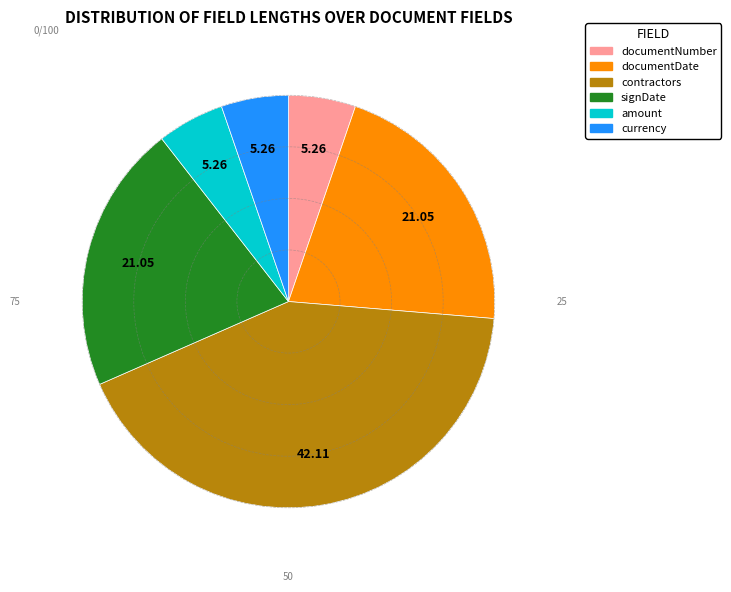

Approximately how many times larger is the value at contractors compared to amount?

8.0